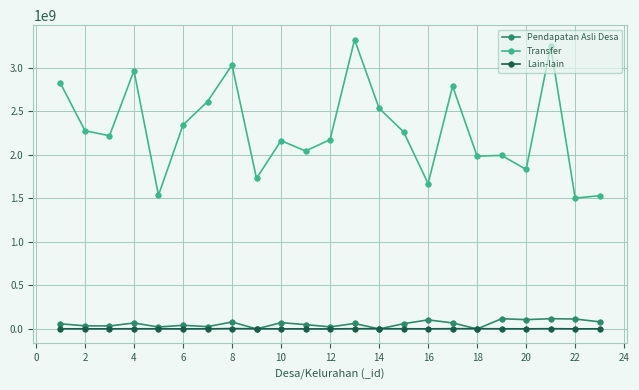

True or false: Transfer has more than 0 interior local peaks.

True